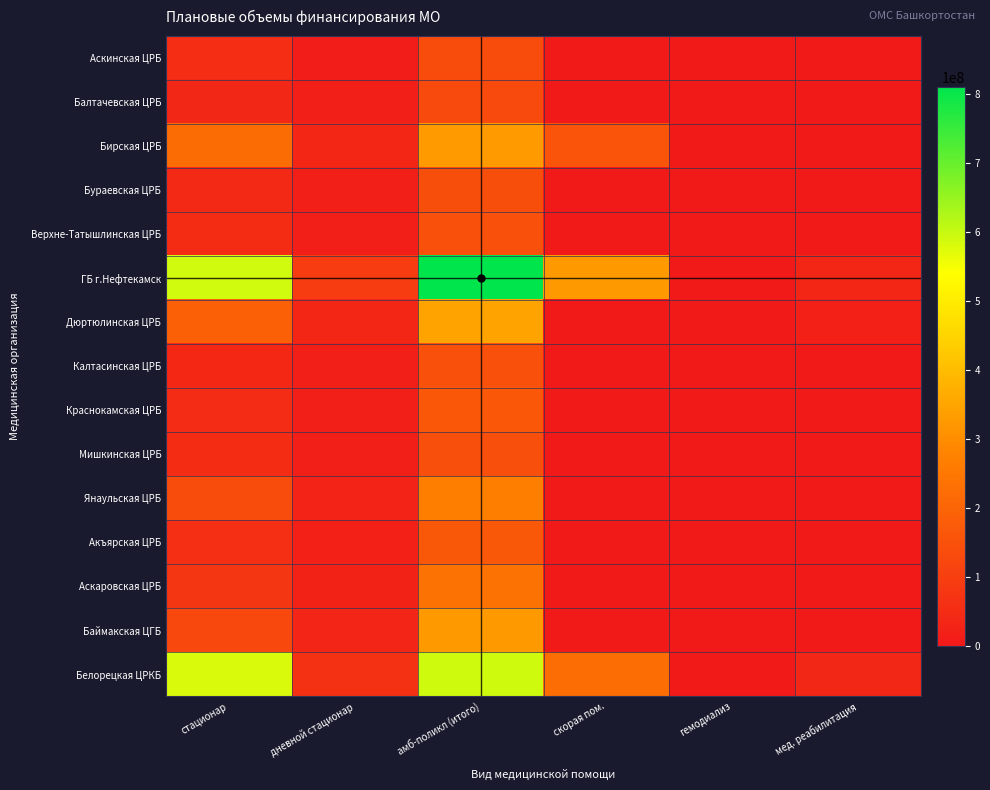

Which has a higher value, дневной стационар or мед. реабилитация?

дневной стационар